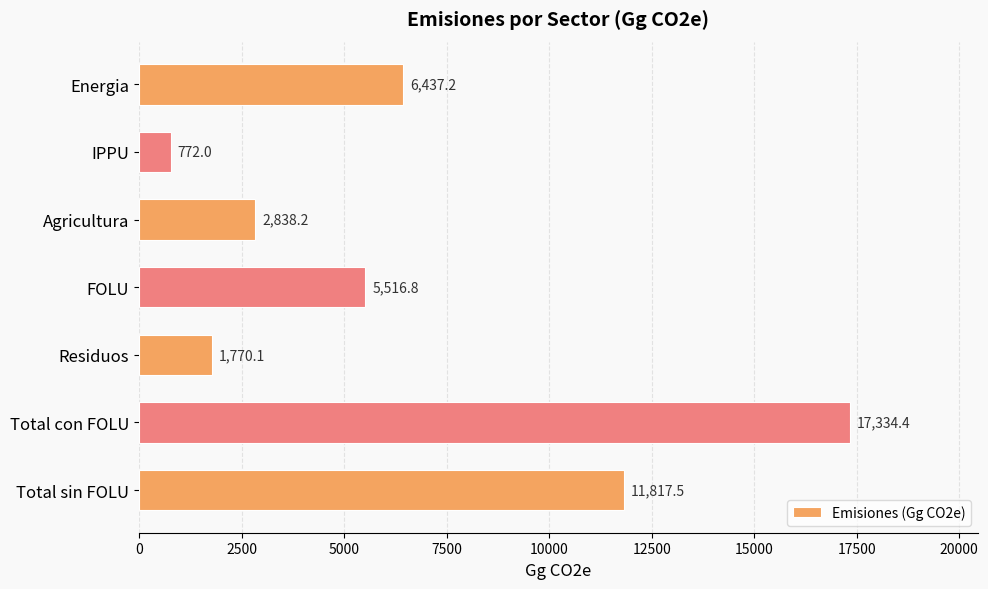

What is the change in value from IPPU to Residuos?

+998.1